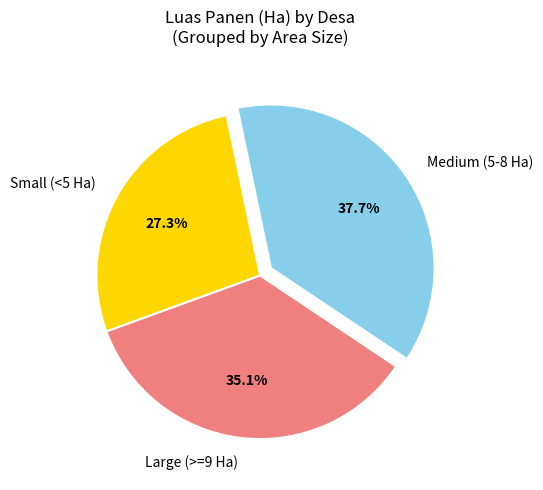

Do Small (<5 Ha) and Medium (5-8 Ha) together represent more than half of the pie?

Yes